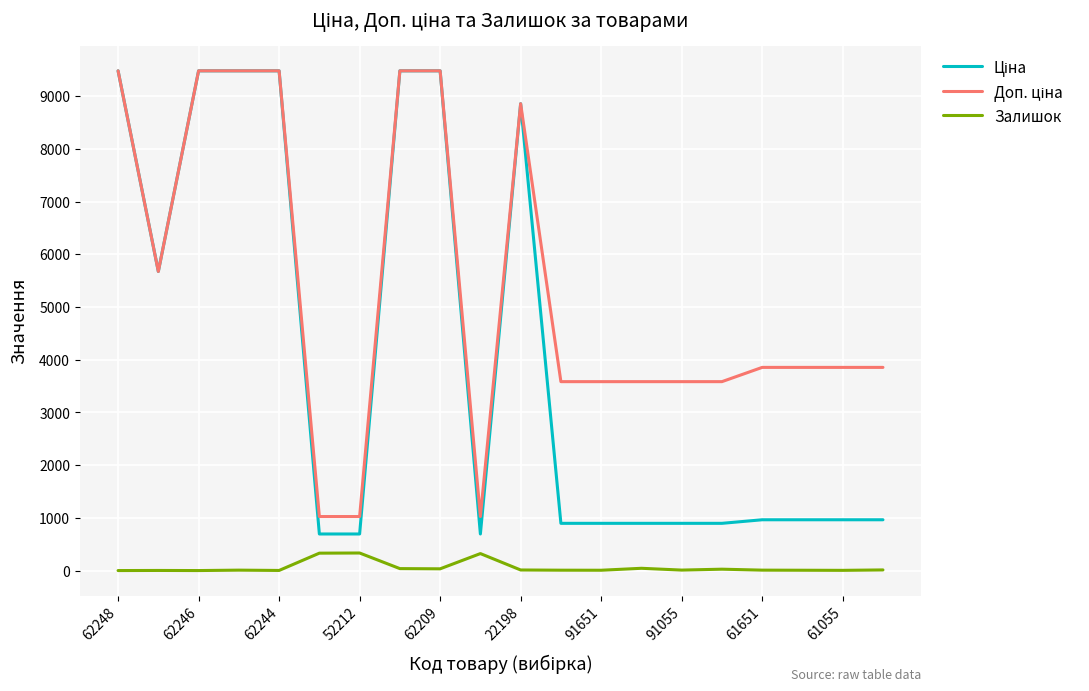

What is the maximum value for Залишок?

333.0